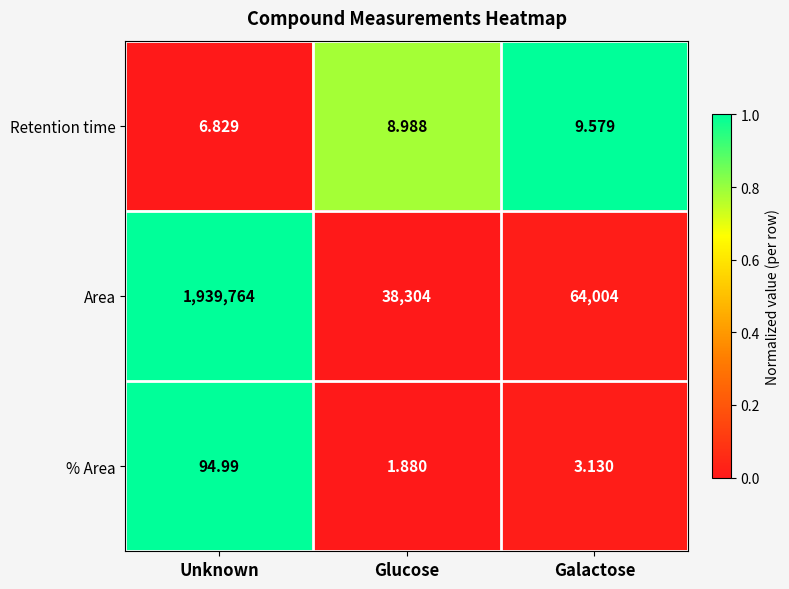

At Galactose, list the series in order from largest to smallest.

Area, Retention time, % Area